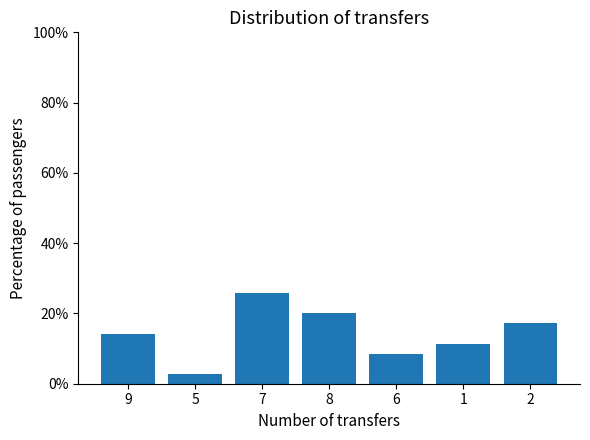

True or false: the data shows 34.3 at 8.

False